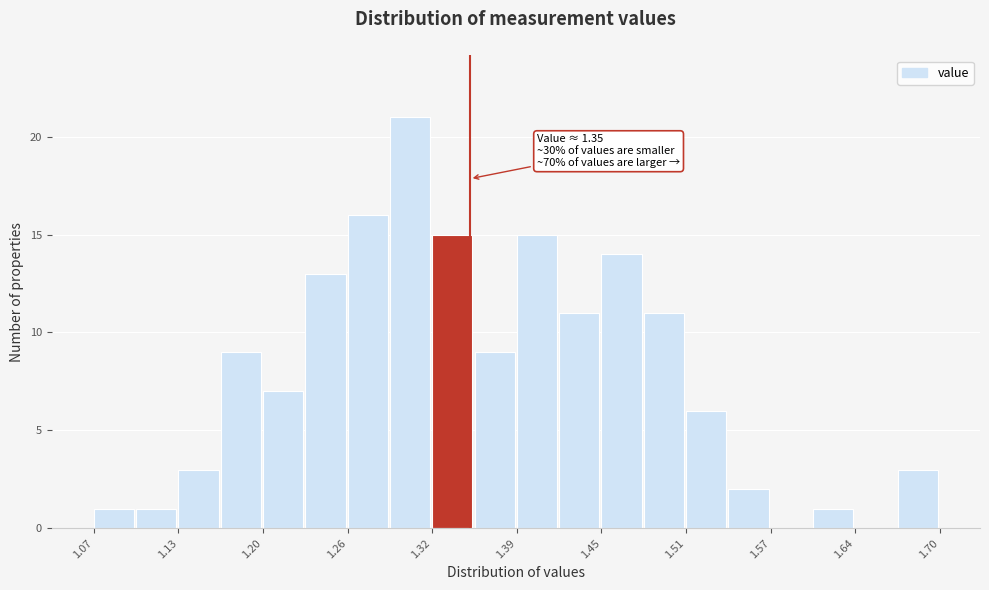

Read against the x-axis, roughly where is the centre of the tallest bar?

1.31